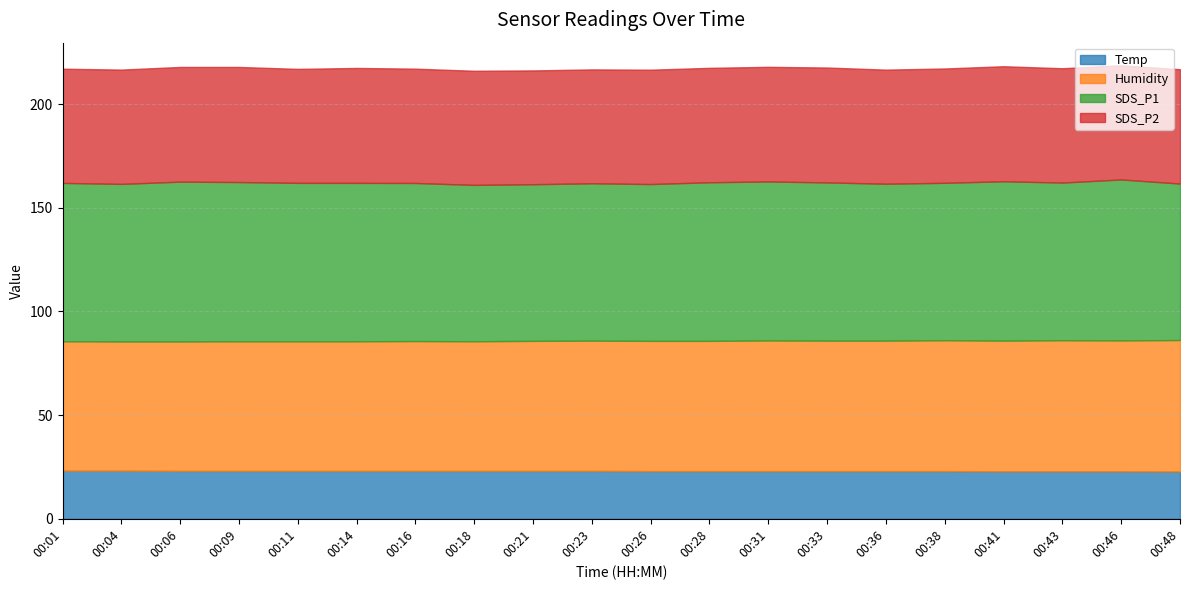

List the series in order of their peak value, lowest first.

Temp, SDS_P2, Humidity, SDS_P1